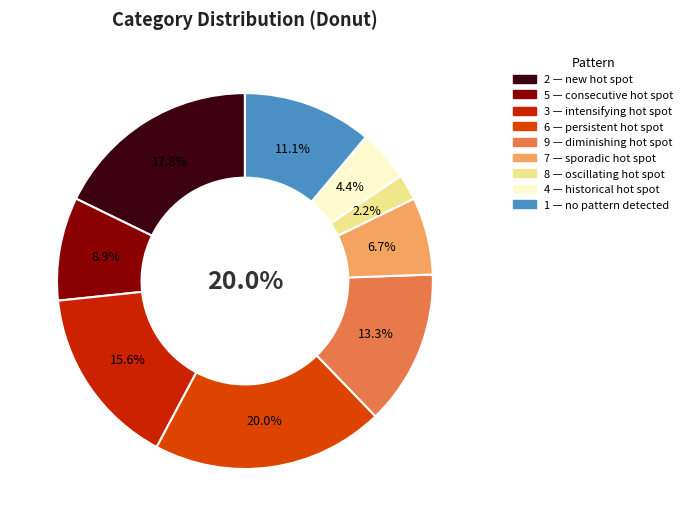

What percentage is the 8 slice, to the nearest percent?

2%